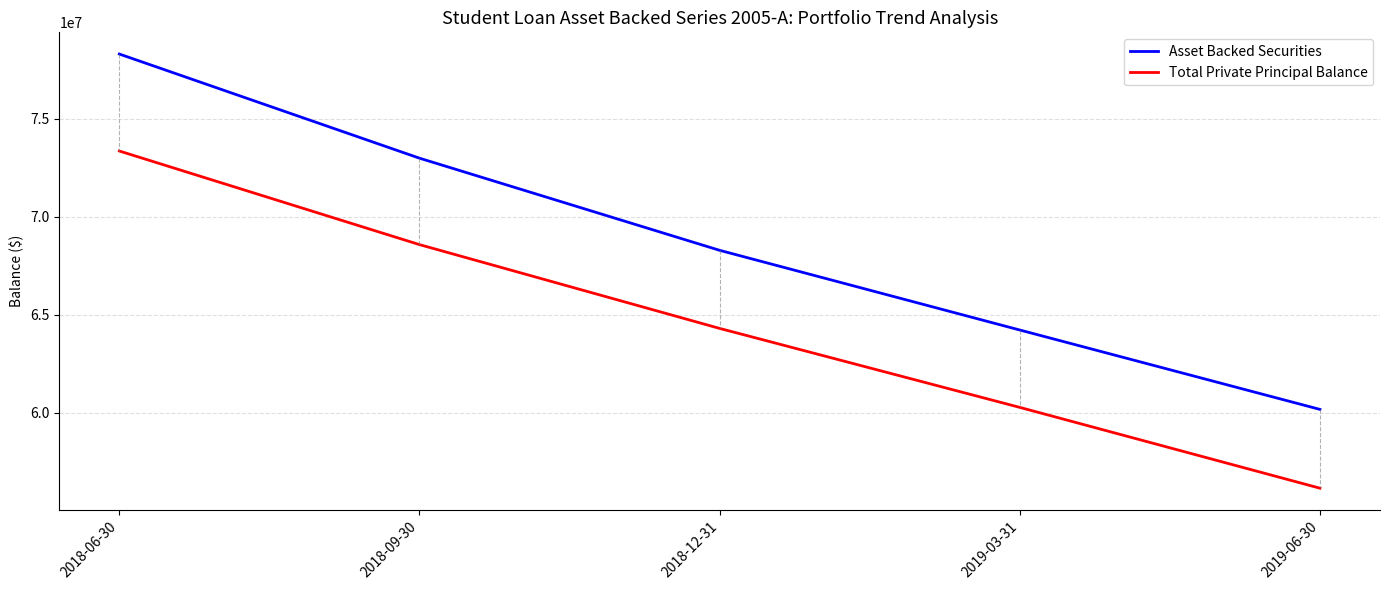

True or false: Total Private Principal Balance and Asset Backed Securities intersect in this chart.

False